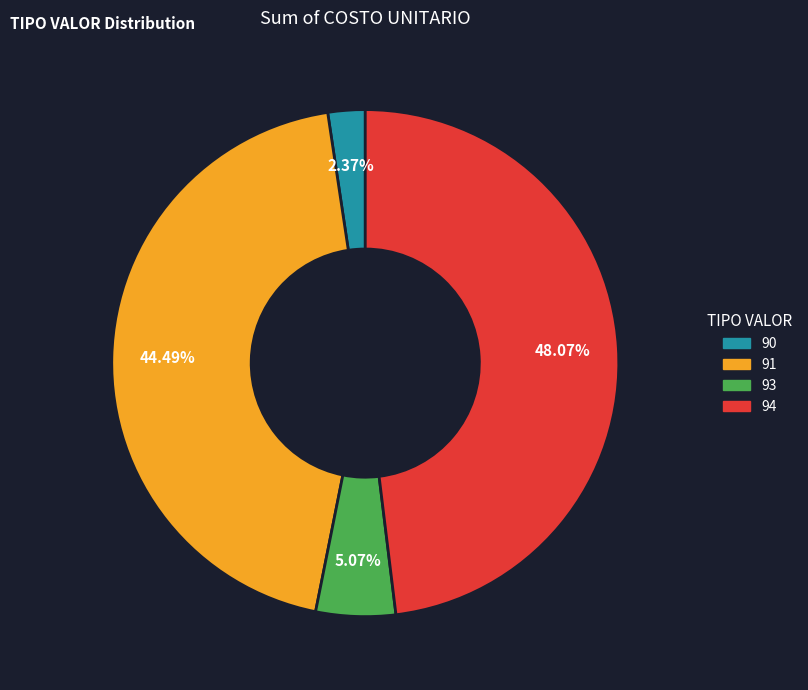

Does any single category account for the majority?

No